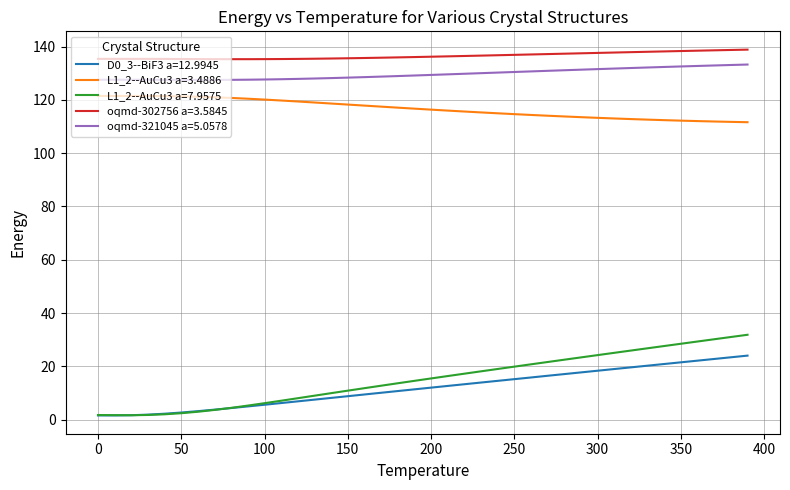

True or false: D0_3--BiF3 a=12.9945 and L1_2--AuCu3 a=3.4886 intersect in this chart.

False